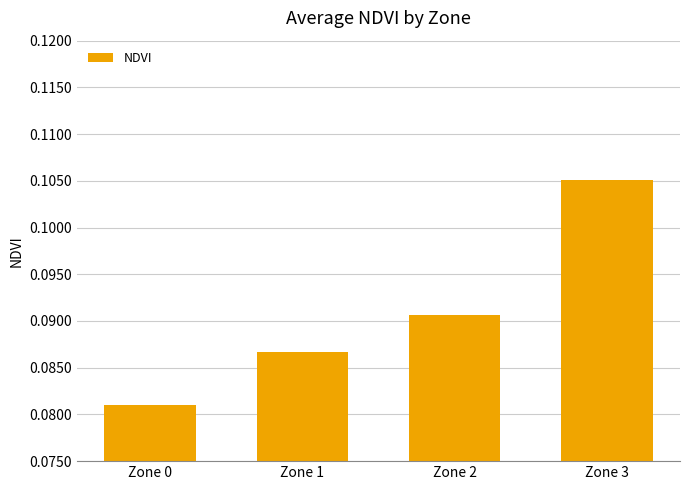

Is it true that the value at Zone 0 is 0.0?

False